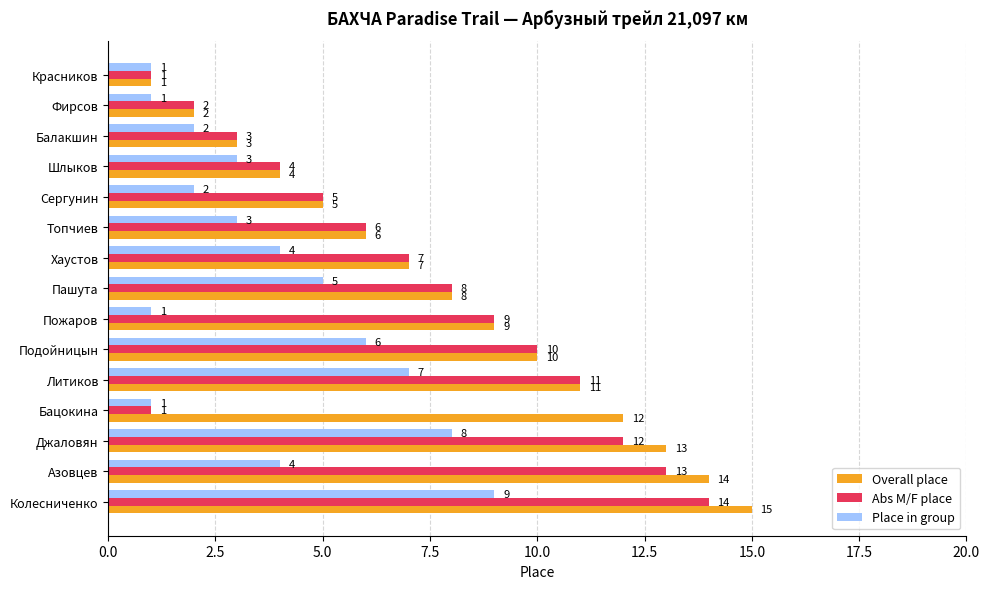

Which series has the widest spread of values?

Overall place